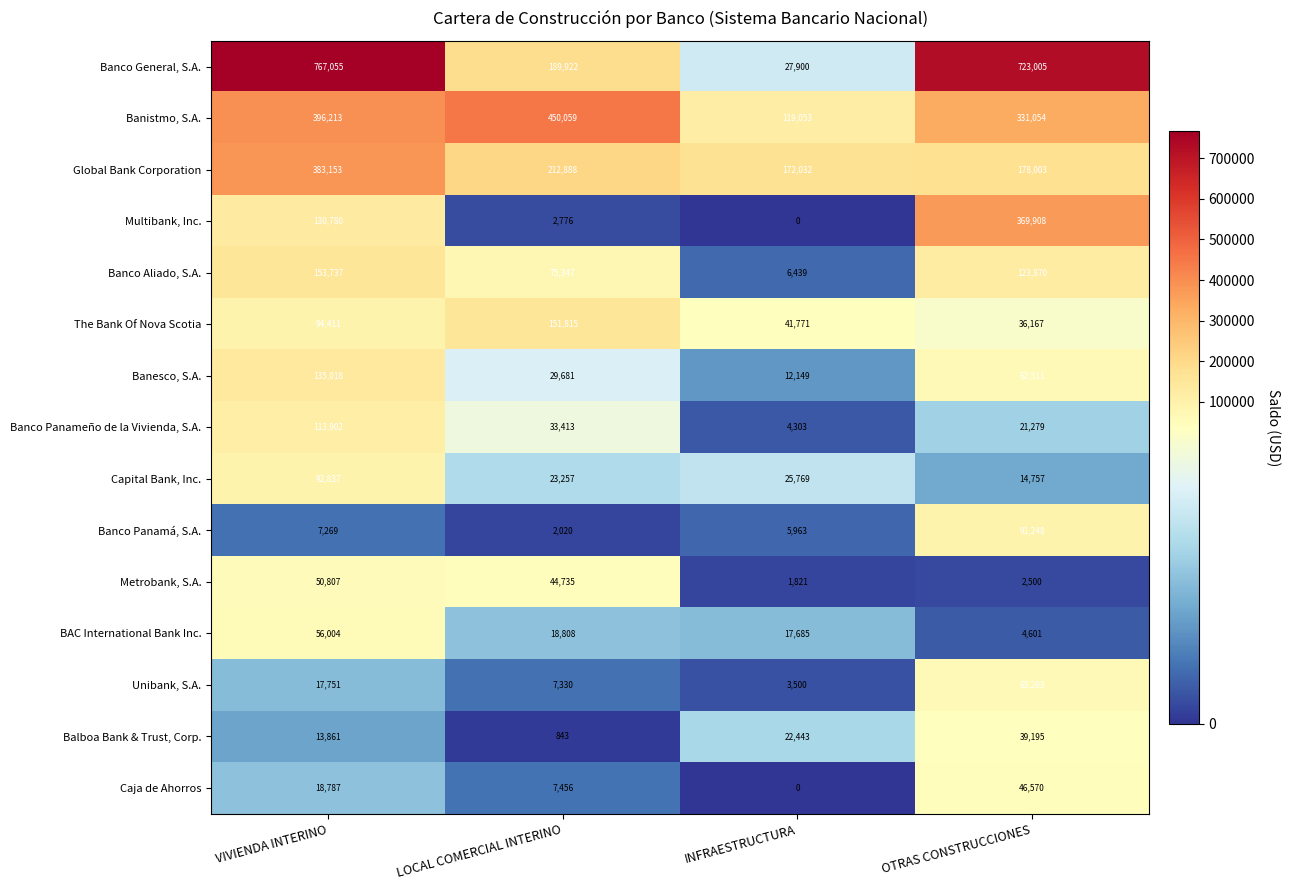

At OTRAS CONSTRUCCIONES, list the series in order from smallest to largest.

Metrobank, S.A., BAC International Bank Inc., Capital Bank, Inc., Banco Panameño de la Vivienda, S.A., The Bank Of Nova Scotia, Balboa Bank & Trust, Corp., Caja de Ahorros, Banesco, S.A., Unibank, S.A., Banco Panamá, S.A., Banco Aliado, S.A., Global Bank Corporation, Banistmo, S.A., Multibank, Inc., Banco General, S.A.